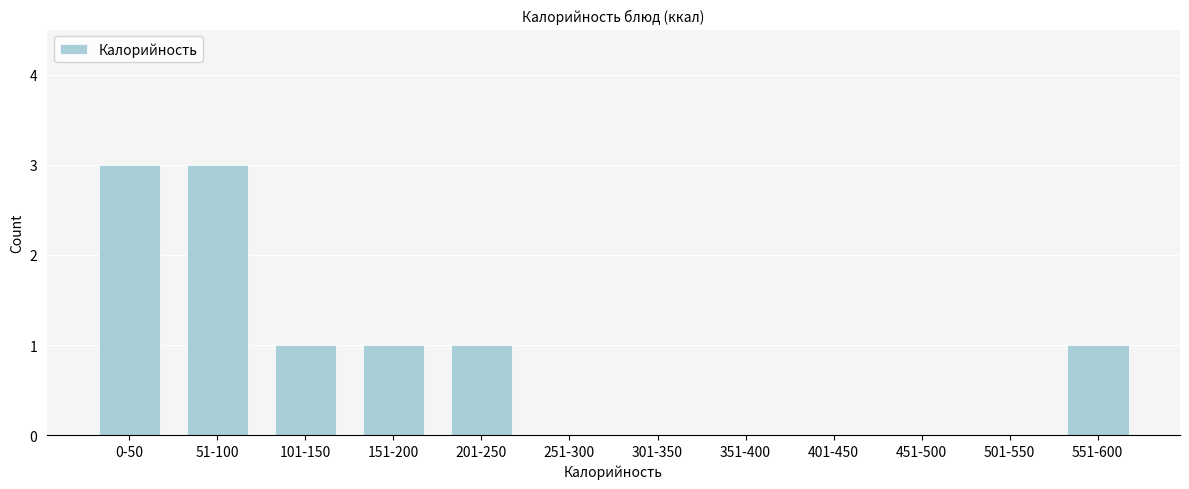

Reading right to left, extract all data points from this chart.

551-600=1	501-550=0	451-500=0	401-450=0	351-400=0	301-350=0	251-300=0	201-250=1	151-200=1	101-150=1	51-100=3	0-50=3